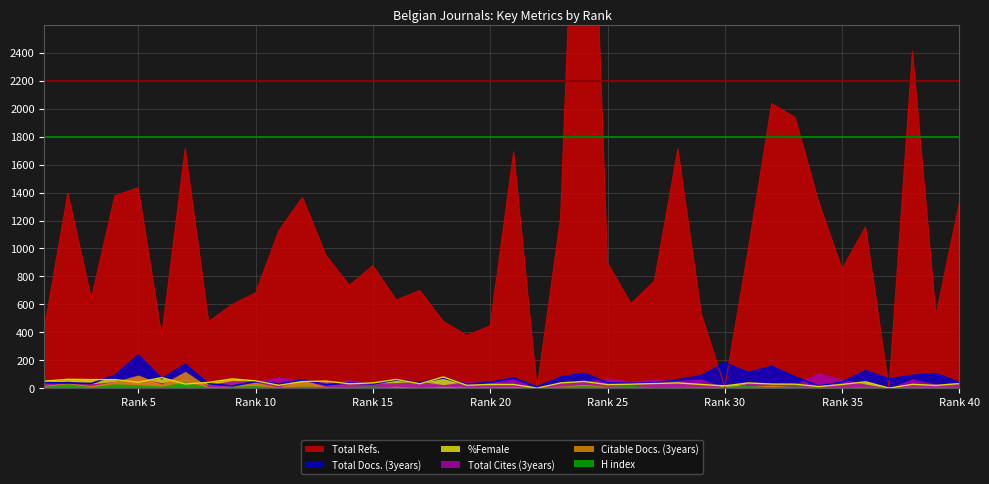

What is the difference between the highest and lowest values at 17?

668